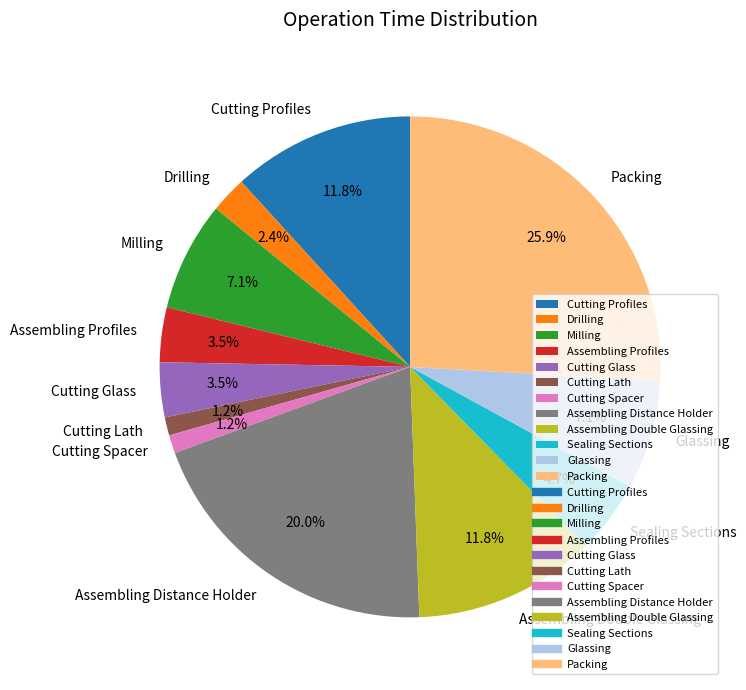

Count the number of slices in the pie.

12